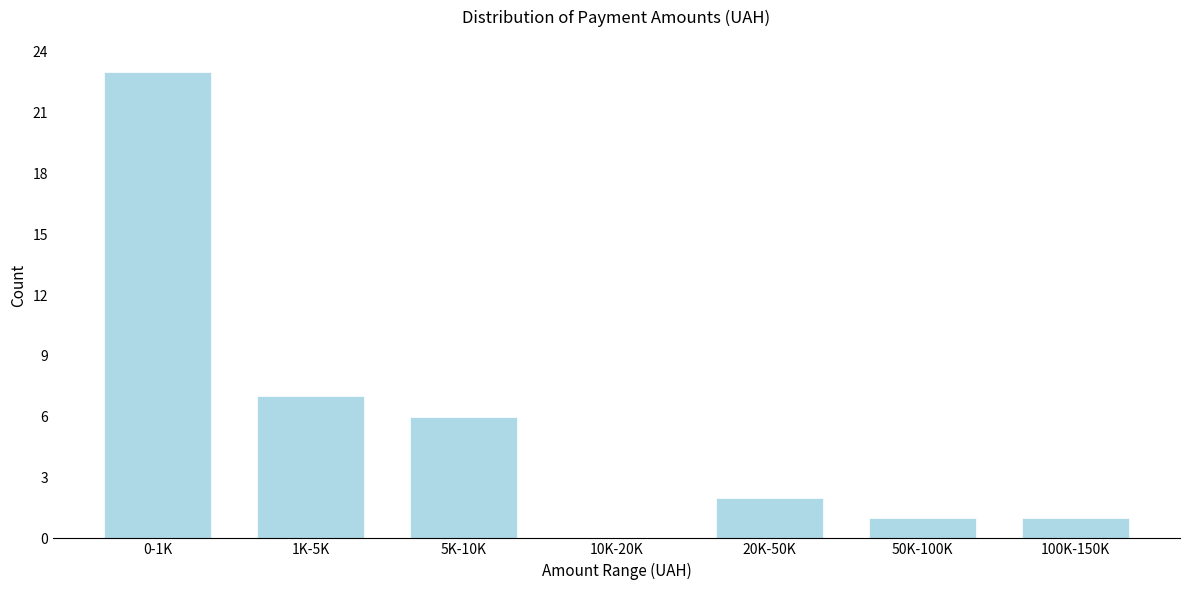

Reading left to right, list all the values displayed in this chart.

0-1K=23	1K-5K=7	5K-10K=6	10K-20K=0	20K-50K=2	50K-100K=1	100K-150K=1